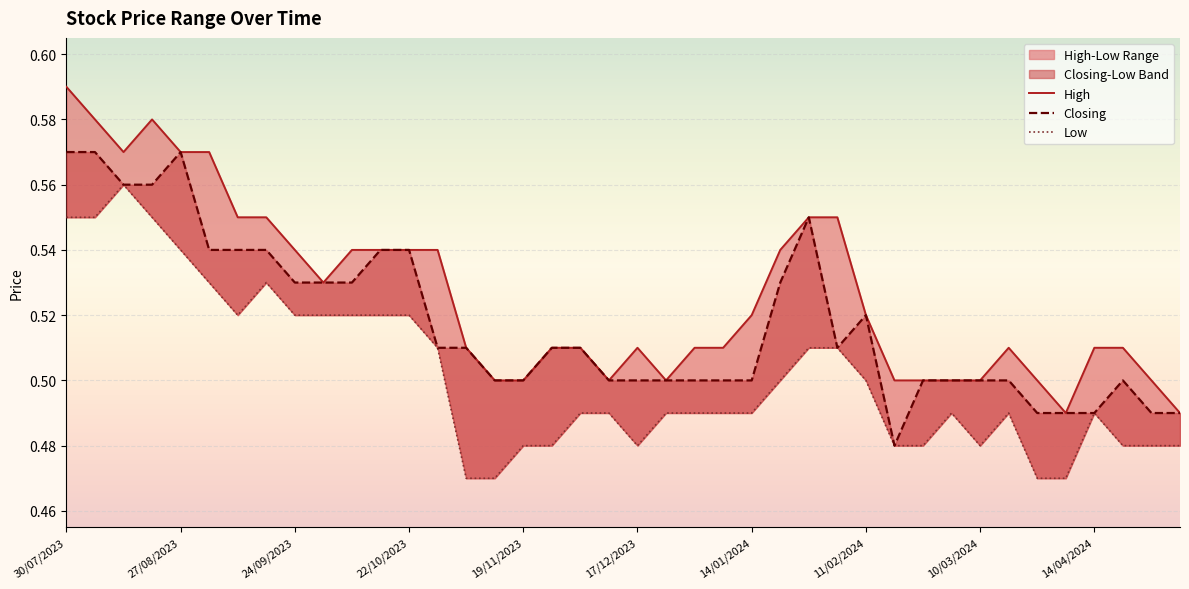

At which category is the sum across all series the highest?

30/07/2023